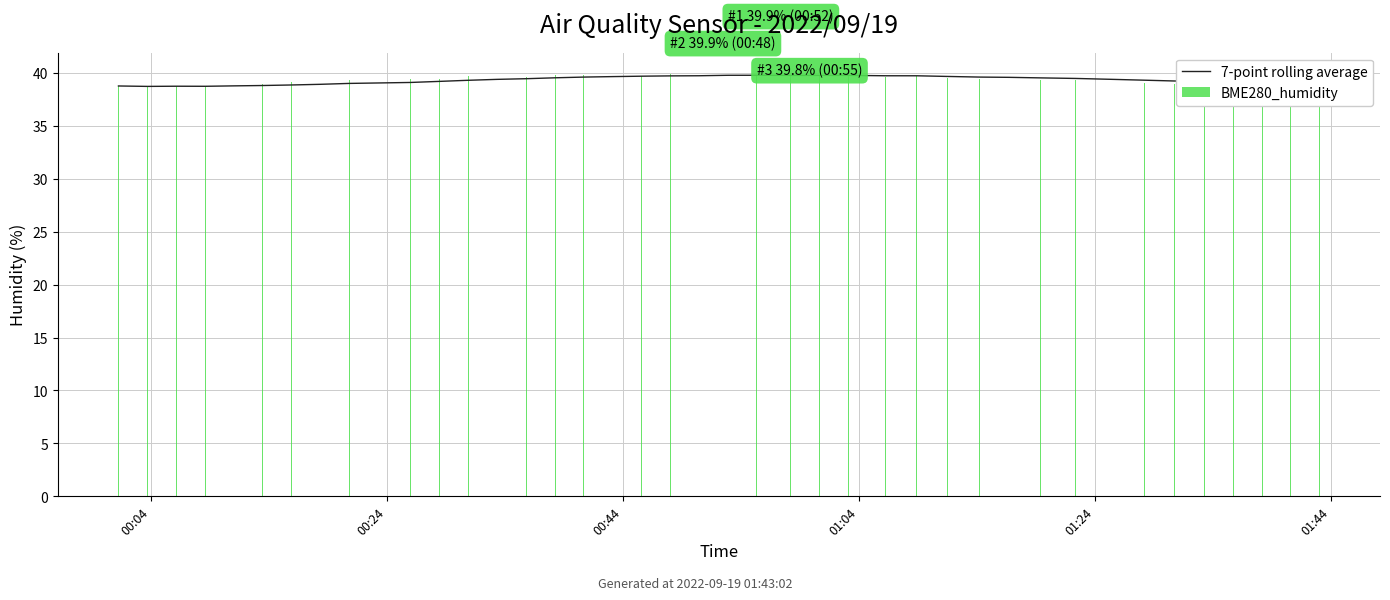

What is the average value of the 7-point rolling average series?

39.3